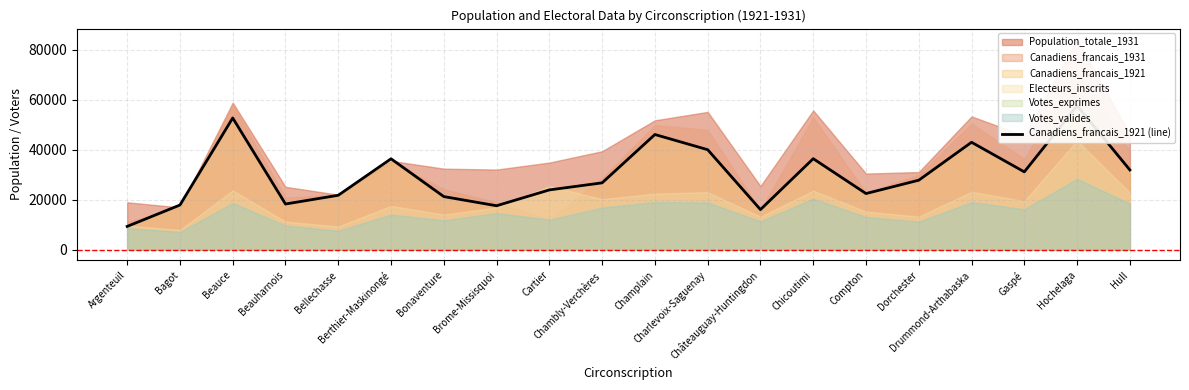

What is the average value?

29920